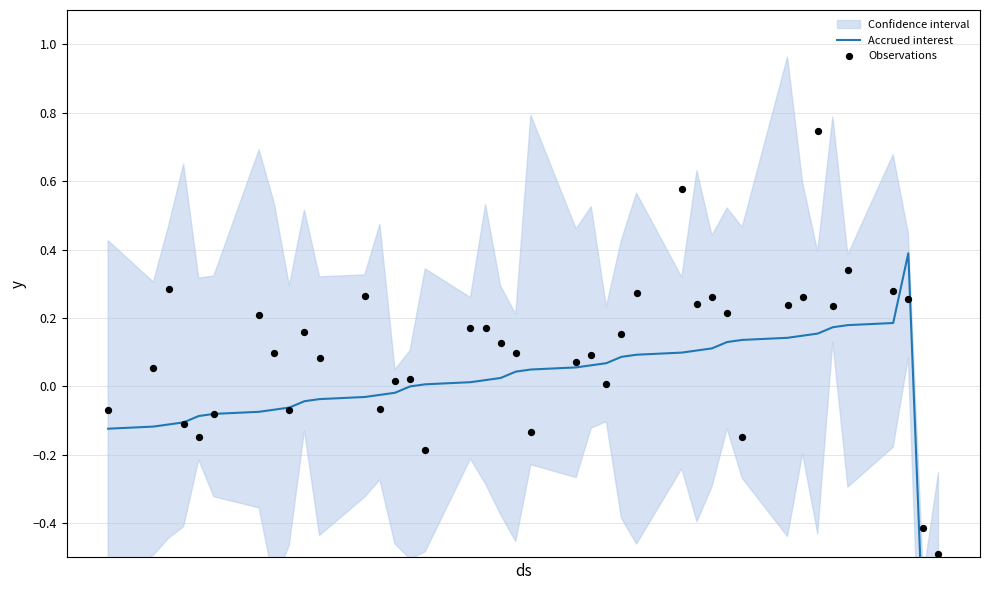

What are all the series names shown in the legend?

Accrued interest, Observations